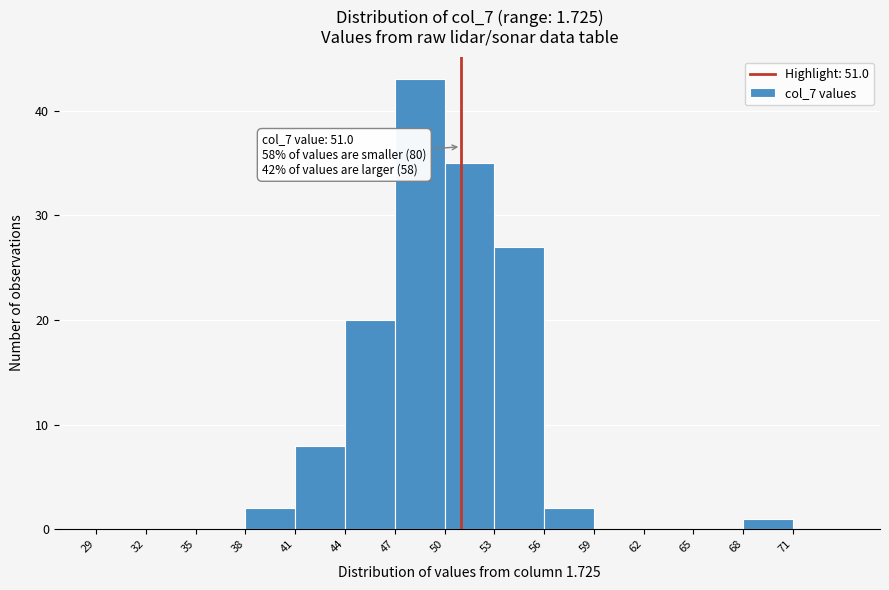

Which range on the x-axis has the tallest bar?

47 to 50